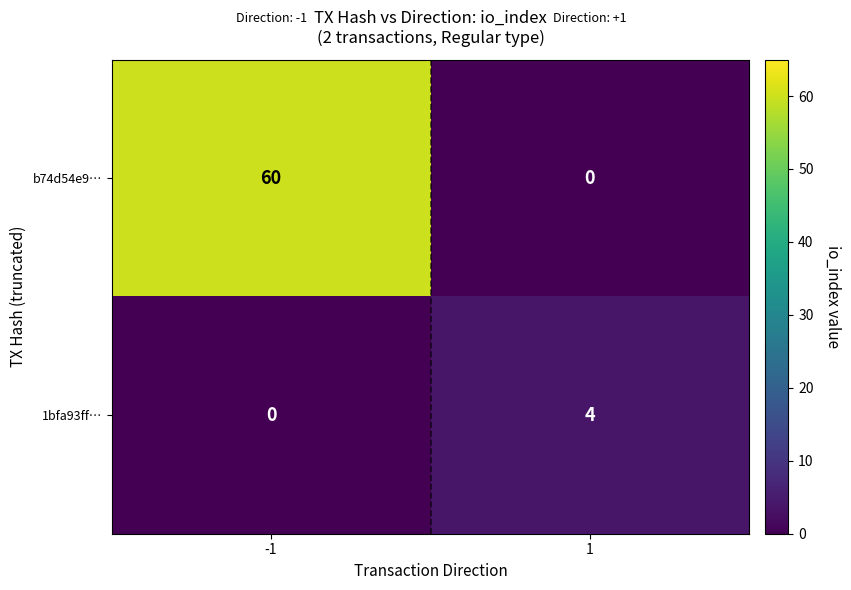

What is the difference between the b74d54e9… values at 1 and -1?

60